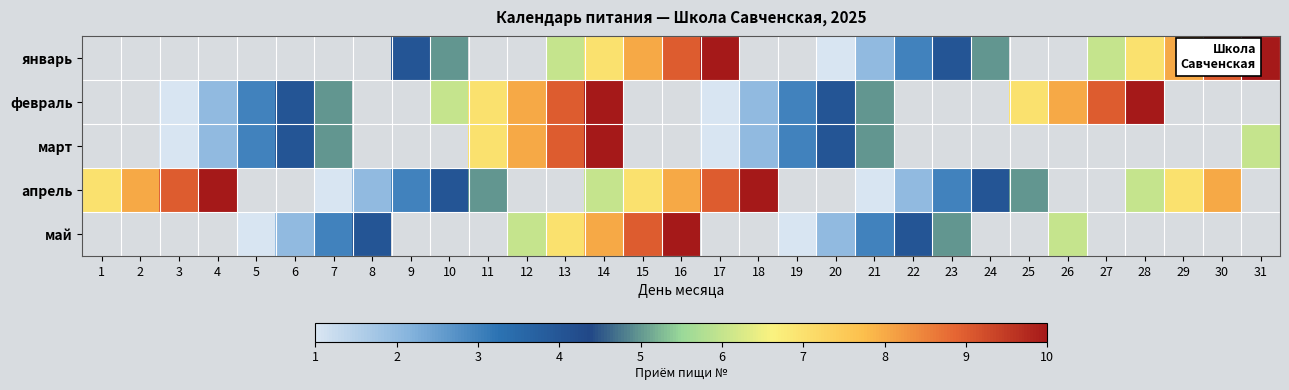

How many values in май are above zero?

15